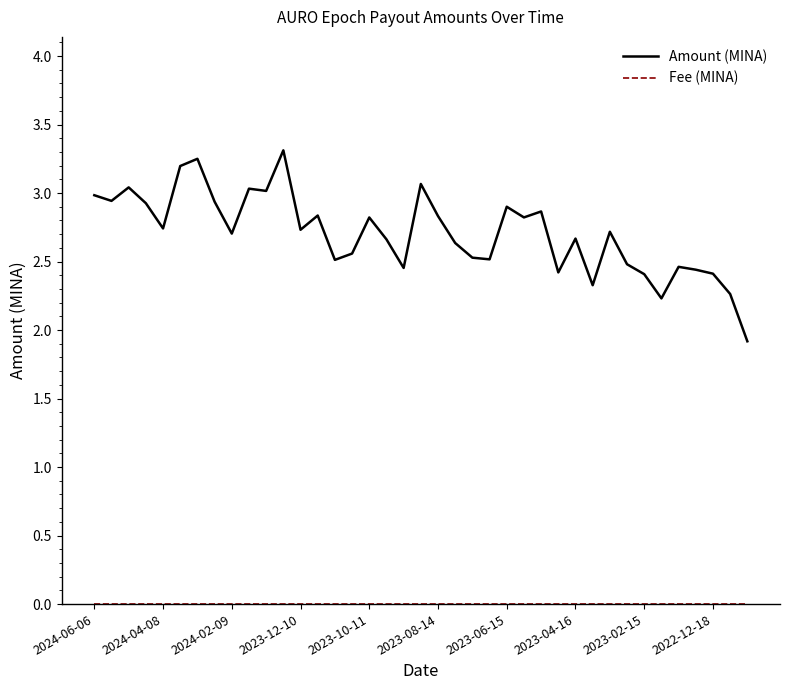

Which series has the largest range (max minus min)?

Amount (MINA)